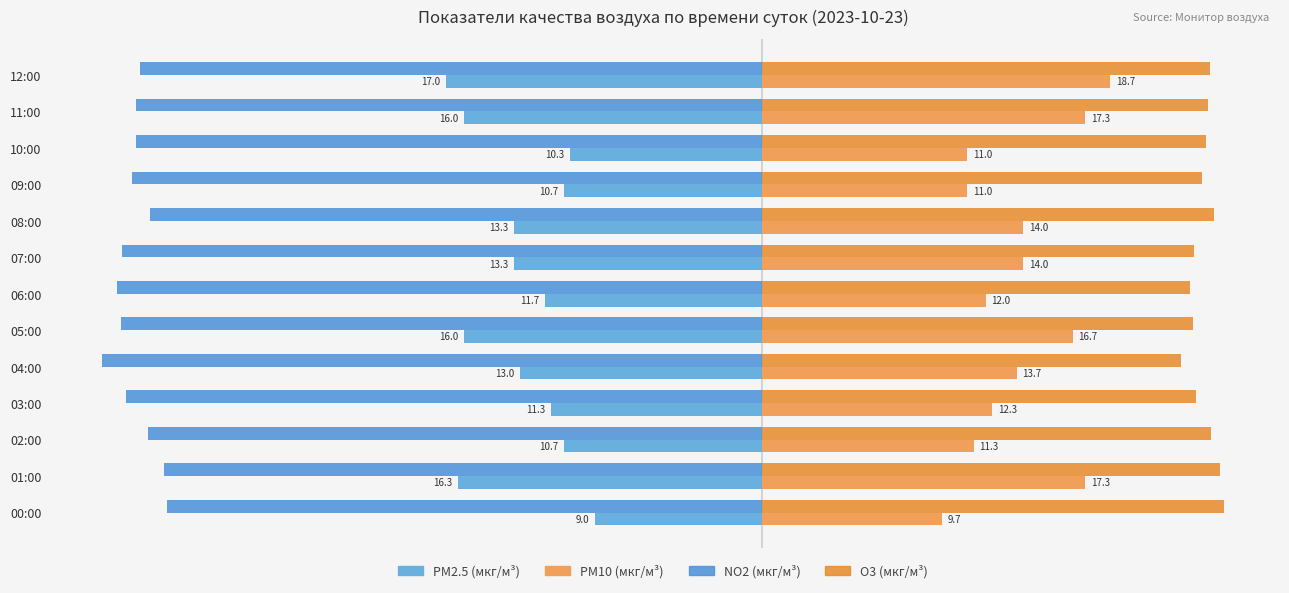

Which label corresponds to the largest value in the chart?

00:00